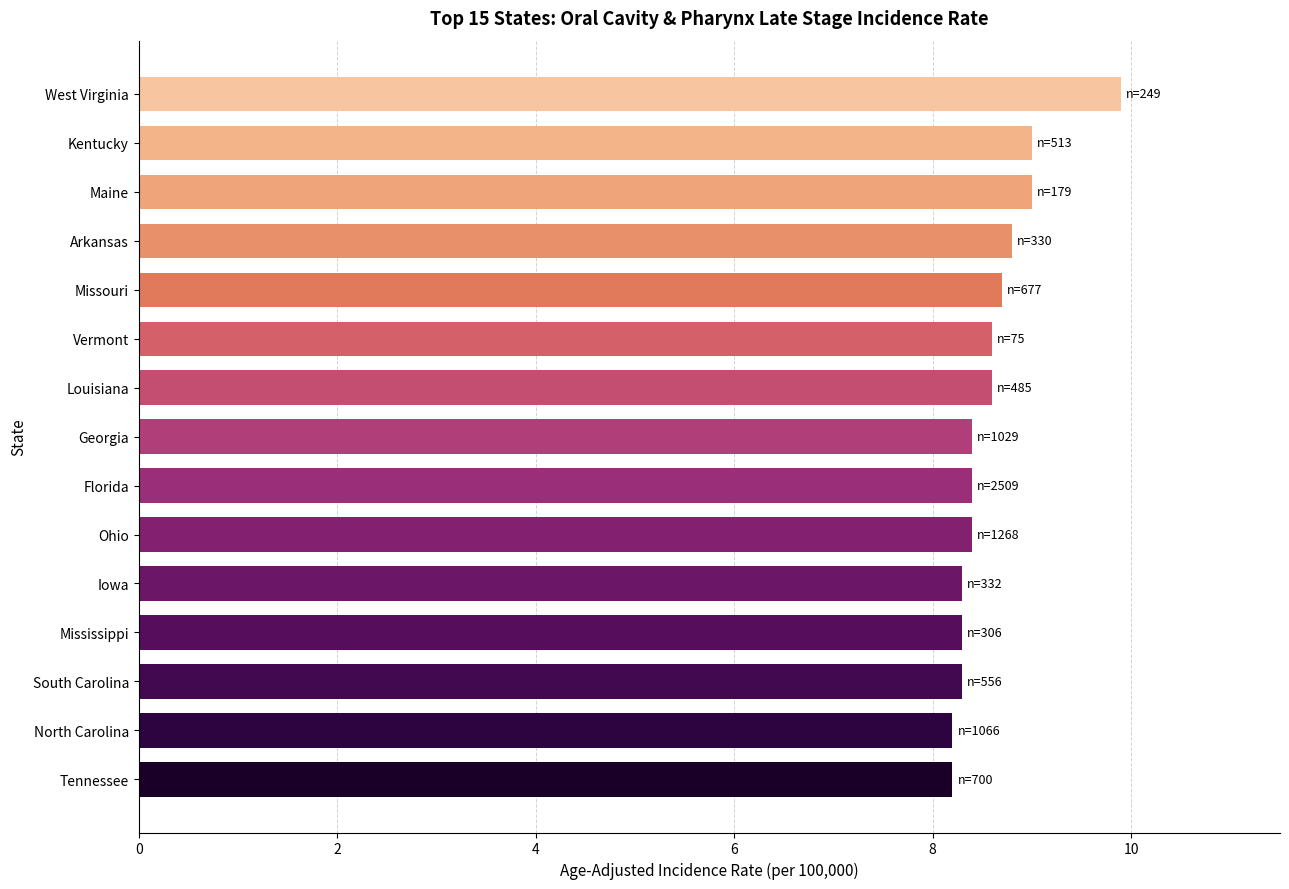

Are the bars grouped side by side (vs. stacked)?

No